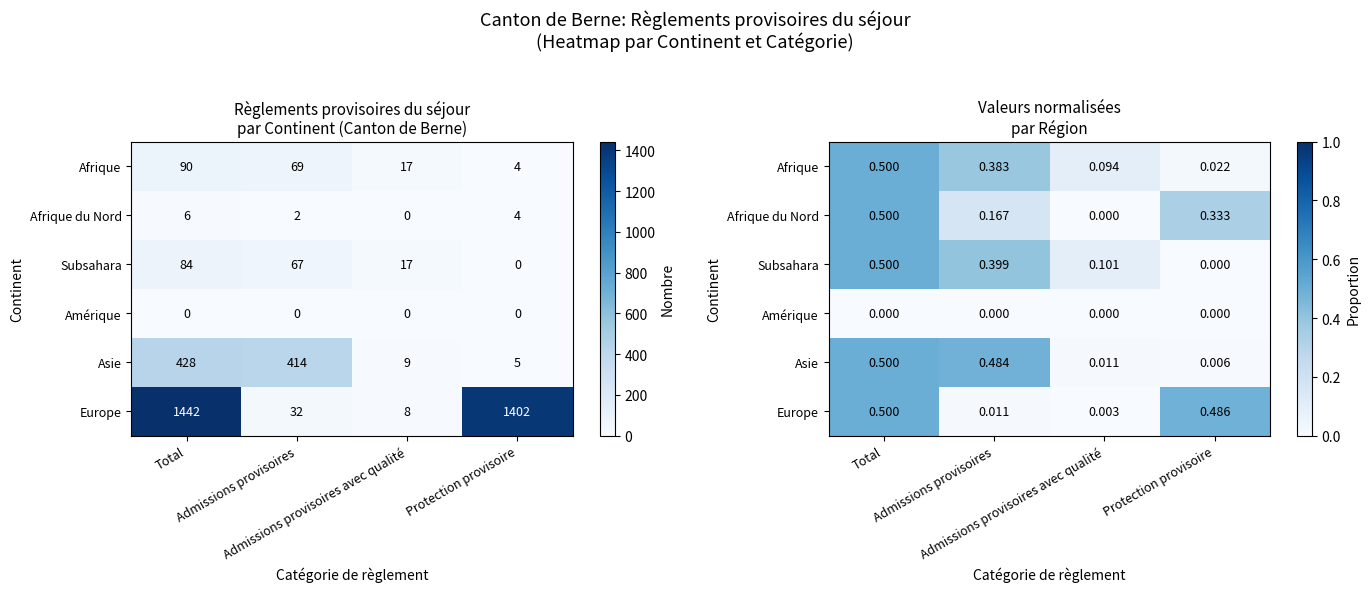

What is the difference between the maximum and second lowest values in the Afrique series?

0.4